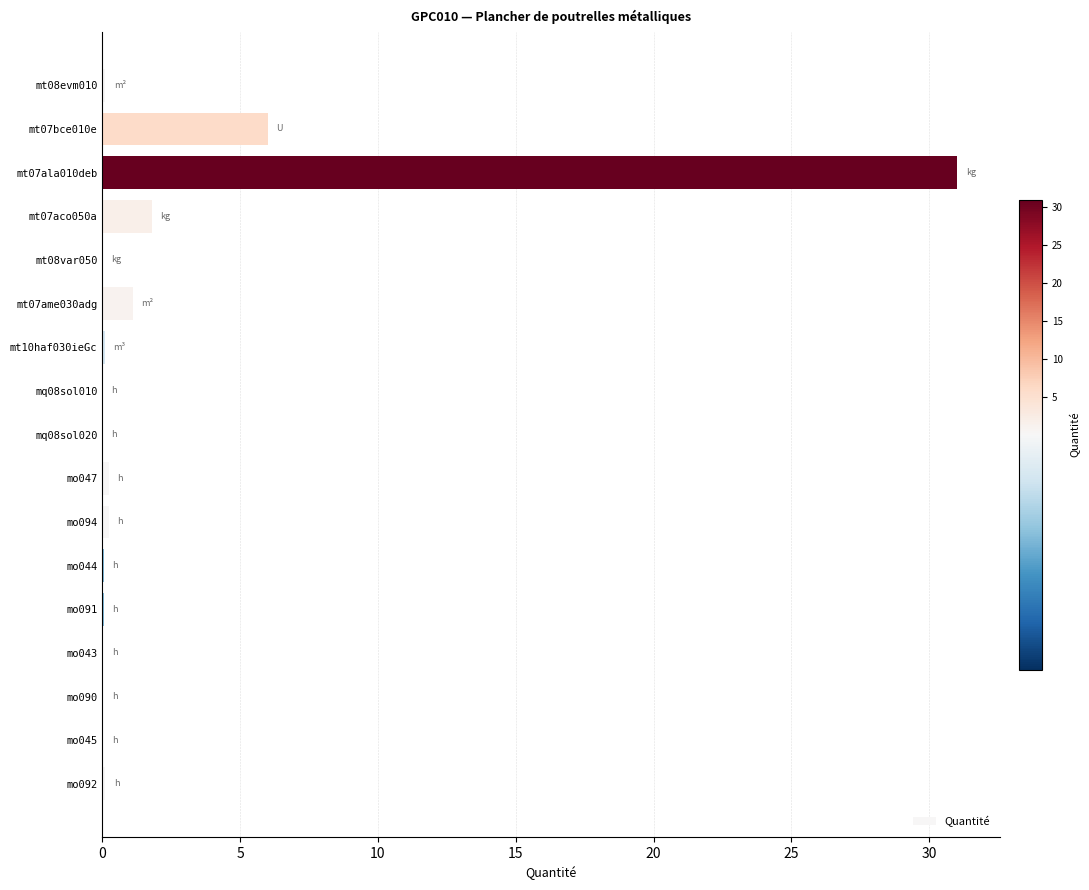

What is the greatest value displayed?

31.0